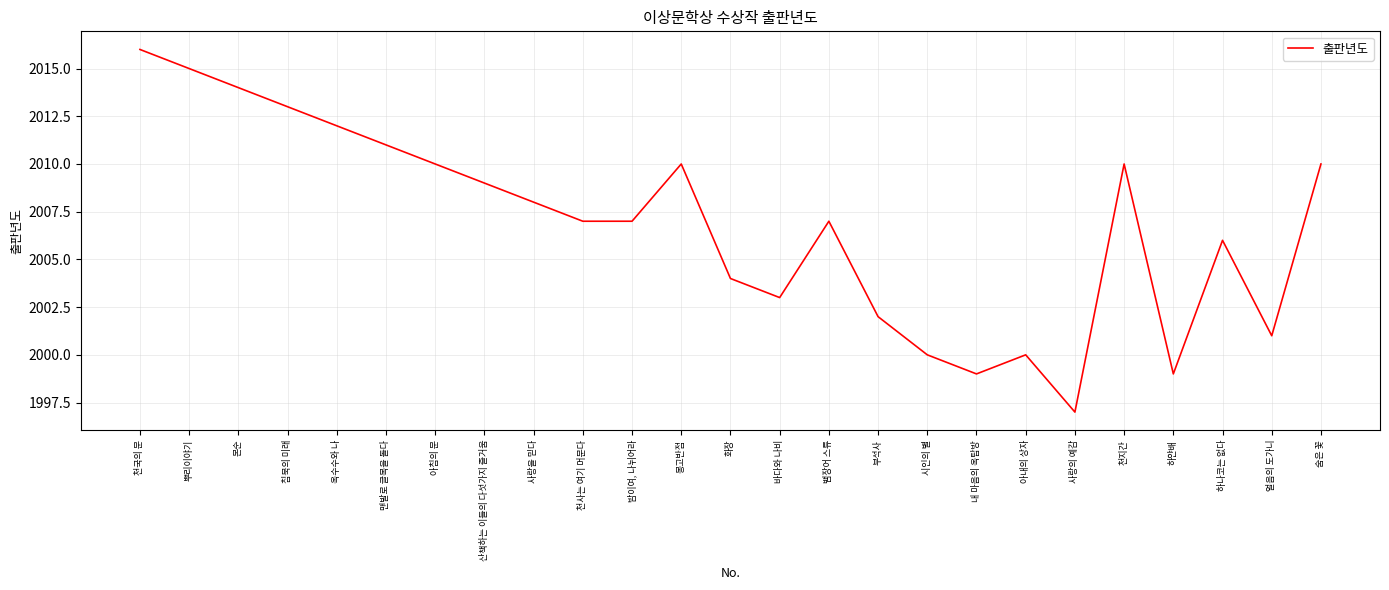

Is it true that the value at 맨발로 글목을 돌다 is 2011?

True